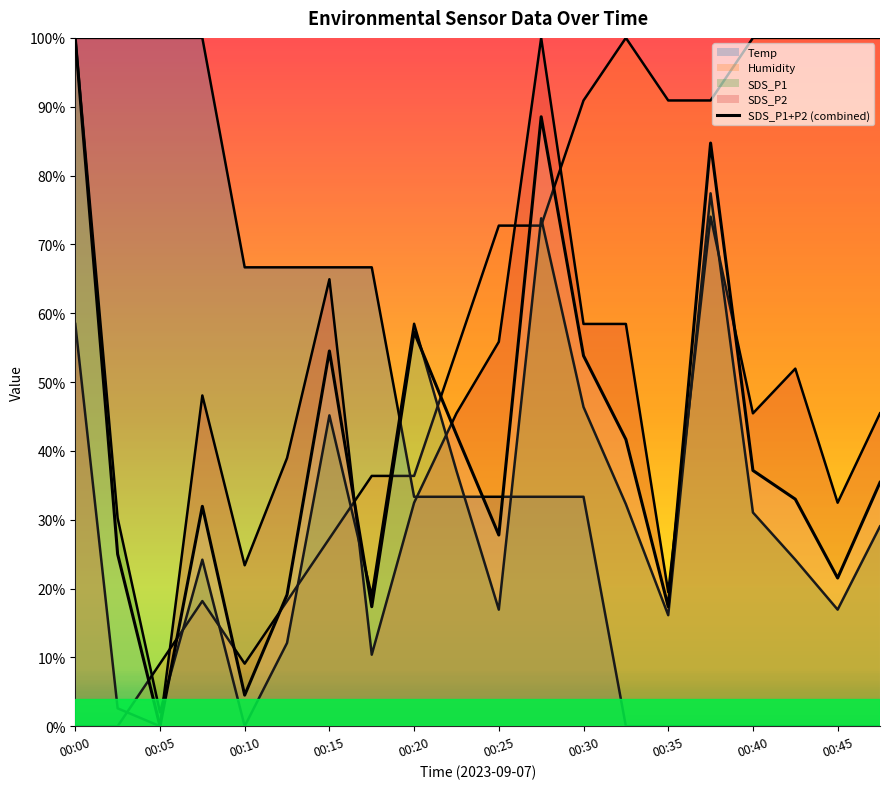

How many categories are shown in the chart?

20